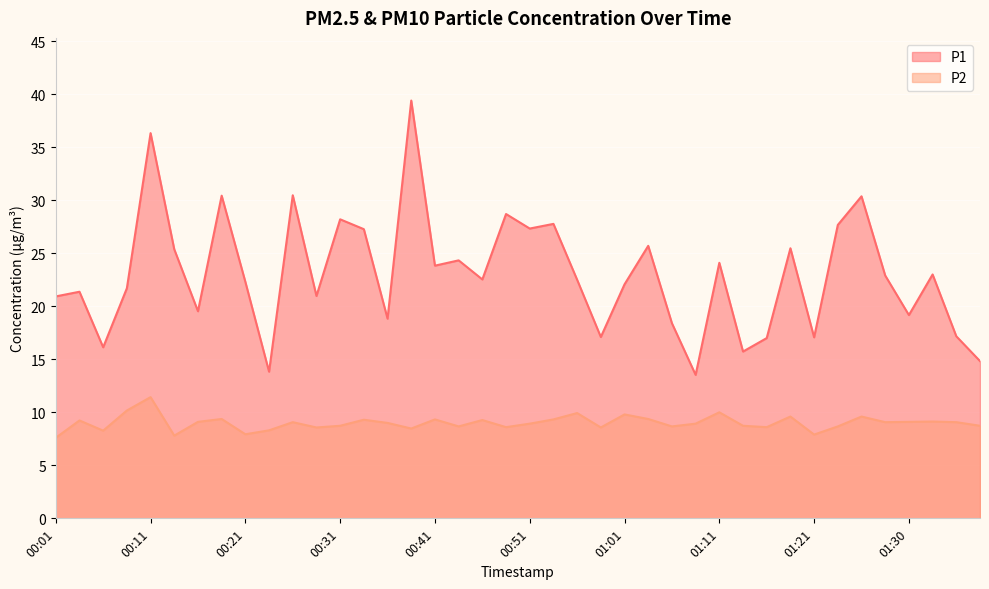

What is the label of the 27th point from the right?

00:33